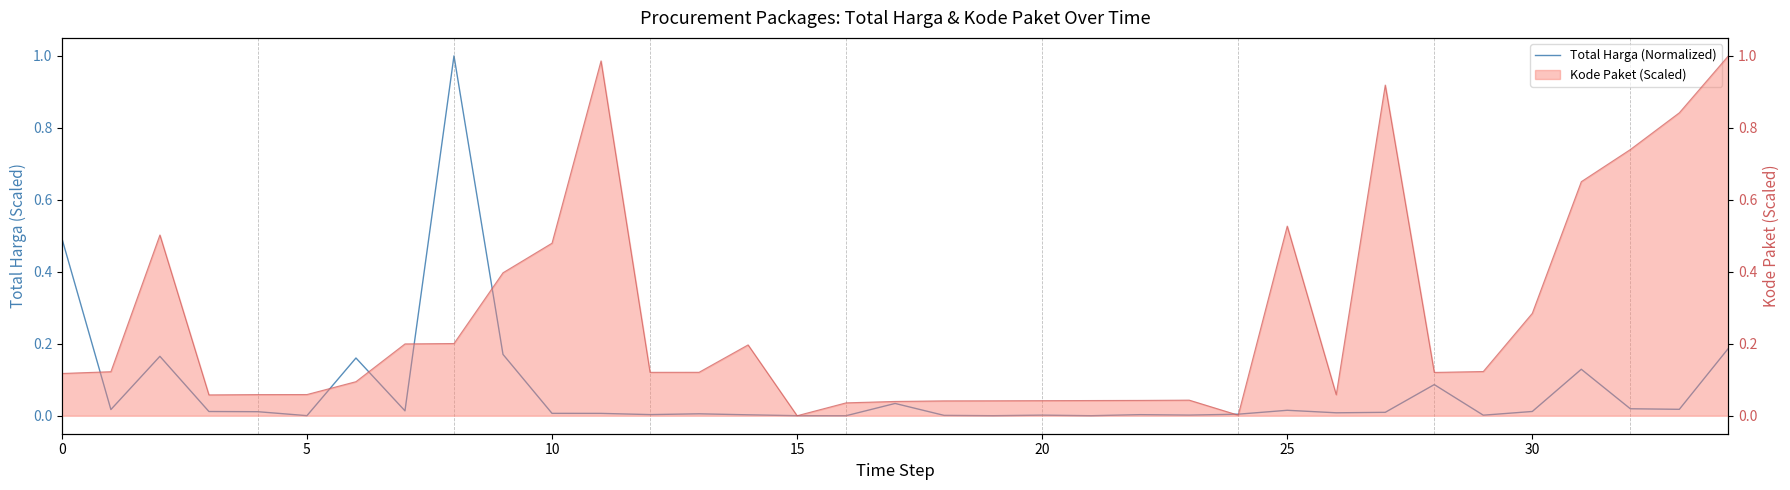

What is the value of the 1st point from the left?

0.5